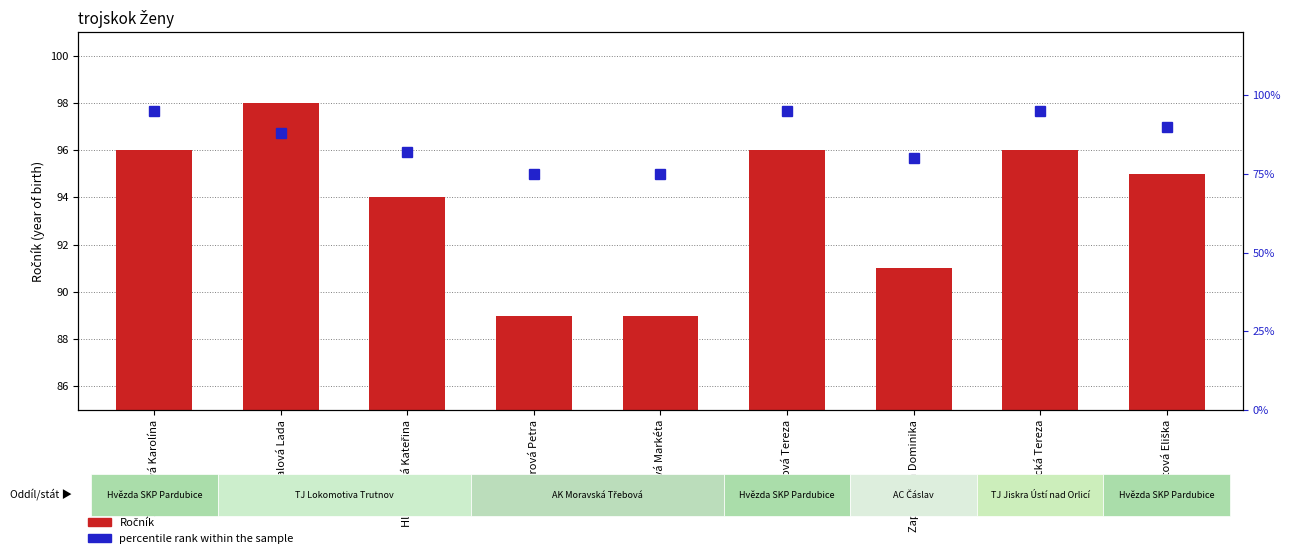

How many distinct data groups are displayed?

2